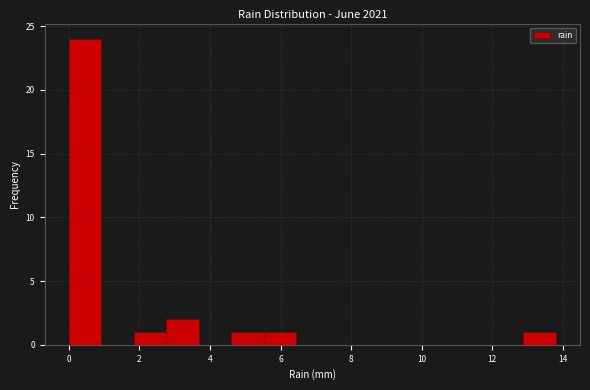

Reading left to right, list every bar in this chart as the range it spans on the x-axis followed by its height. Neither the bar edges nor the heights are printed on the chart, so give them approximately, as read against the axes.

0.00 to 0.92: 24
0.92 to 1.84: 0
1.84 to 2.76: 1
2.76 to 3.68: 2
3.68 to 4.60: 0
4.60 to 5.52: 1
5.52 to 6.44: 1
6.44 to 7.36: 0
7.36 to 8.28: 0
8.28 to 9.20: 0
9.20 to 10.12: 0
10.12 to 11.04: 0
11.04 to 11.96: 0
11.96 to 12.88: 0
12.88 to 13.80: 1